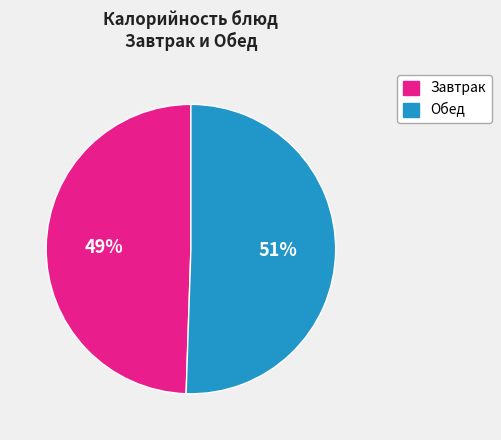

Does any single category account for the majority?

Yes